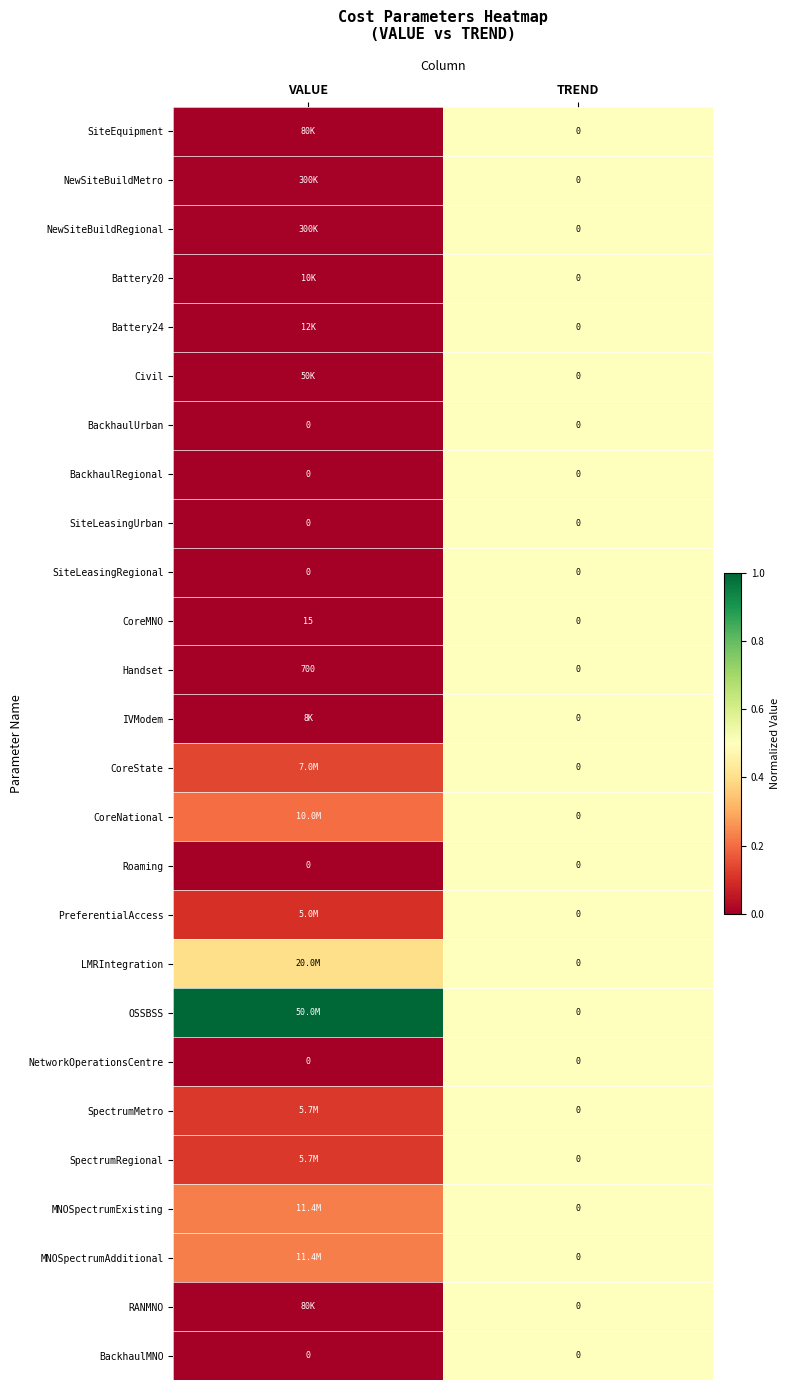

Which category has the lowest value across all series?

VALUE